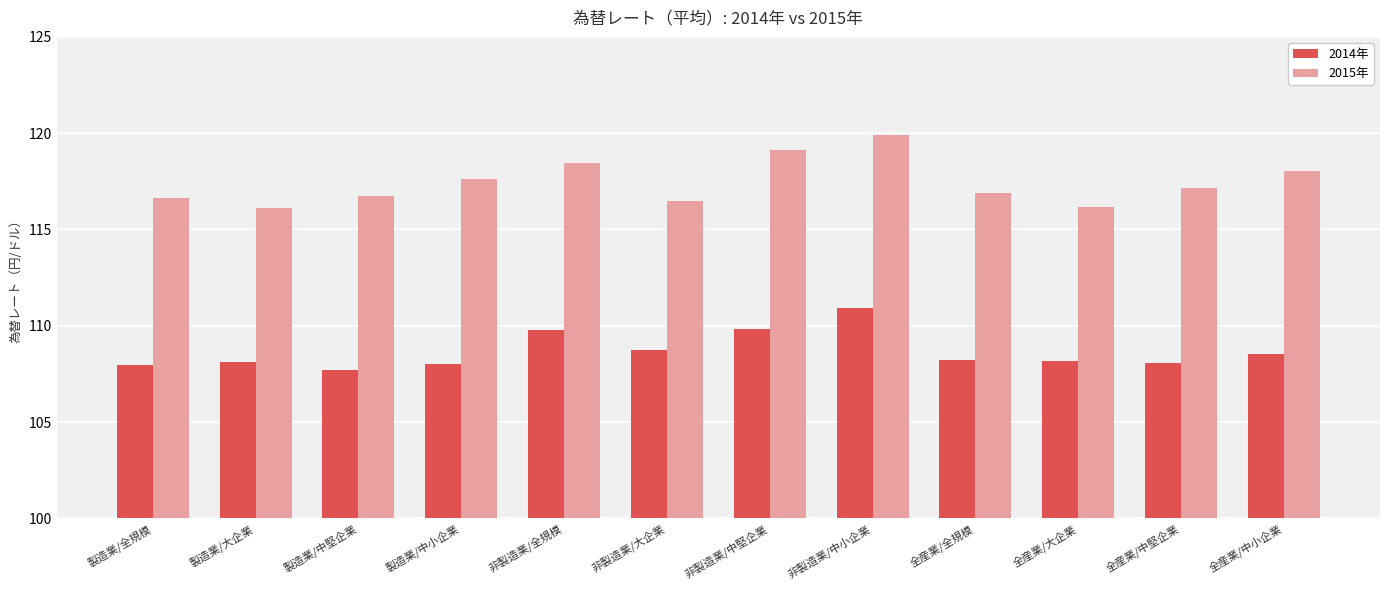

At which category is the sum across all series the highest?

非製造業/中小企業